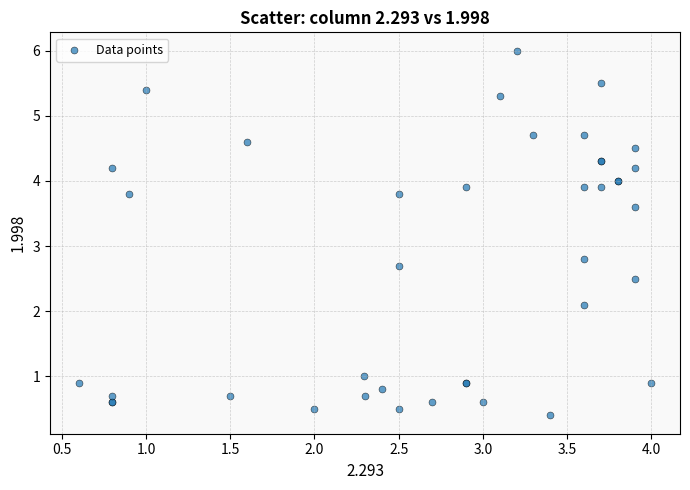

What Y value in the scatter plot is closest to 3?

2.8